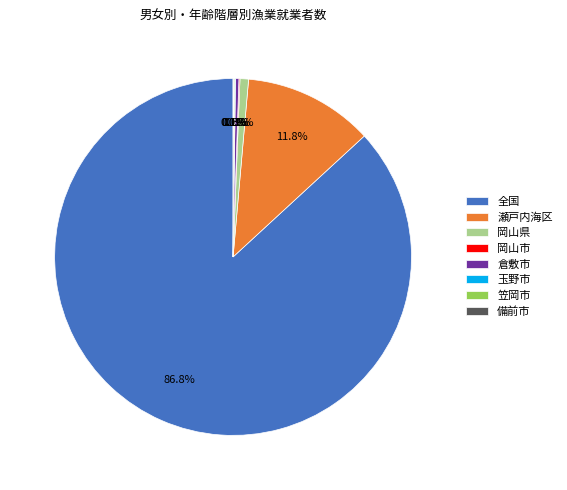

Which has a higher value, 岡山県 or 瀬戸内海区?

瀬戸内海区